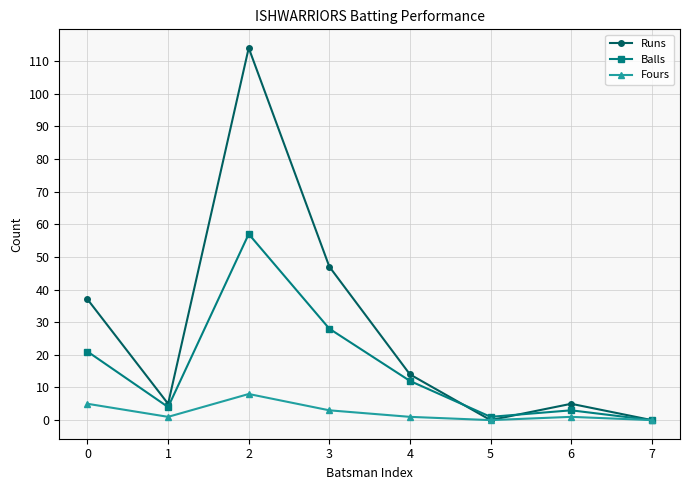

Rank the series by their maximum value, from lowest to highest.

Fours, Balls, Runs